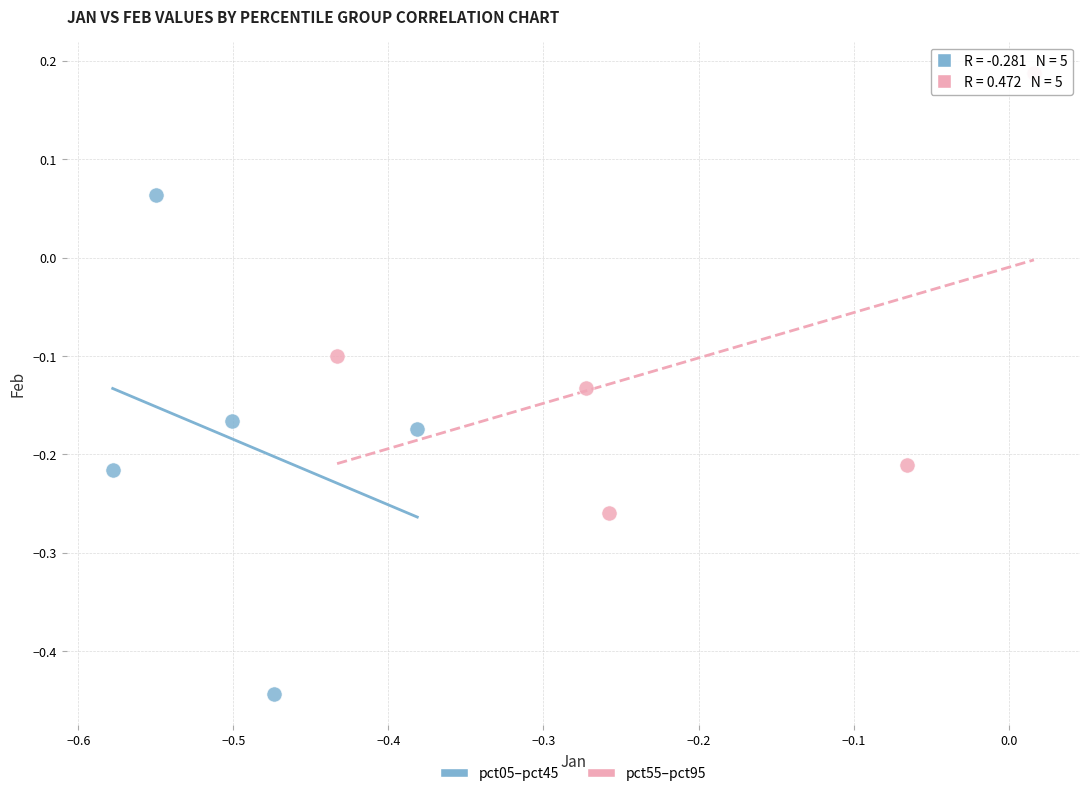

Which series has the largest Y range (max minus min)?

pct05–pct45